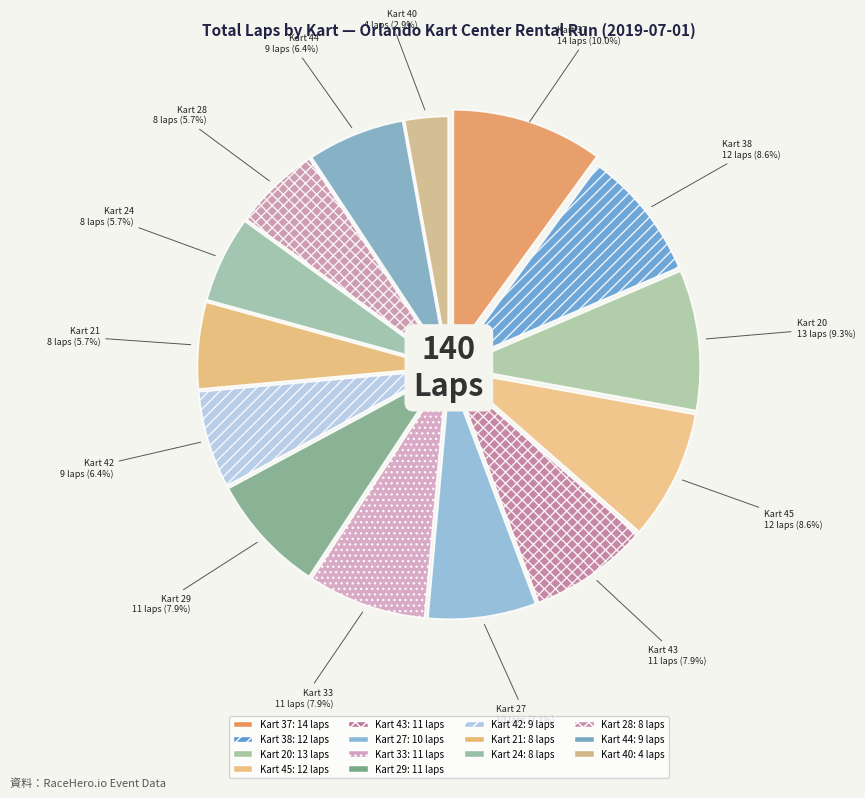

How many slices are in this pie chart?

14